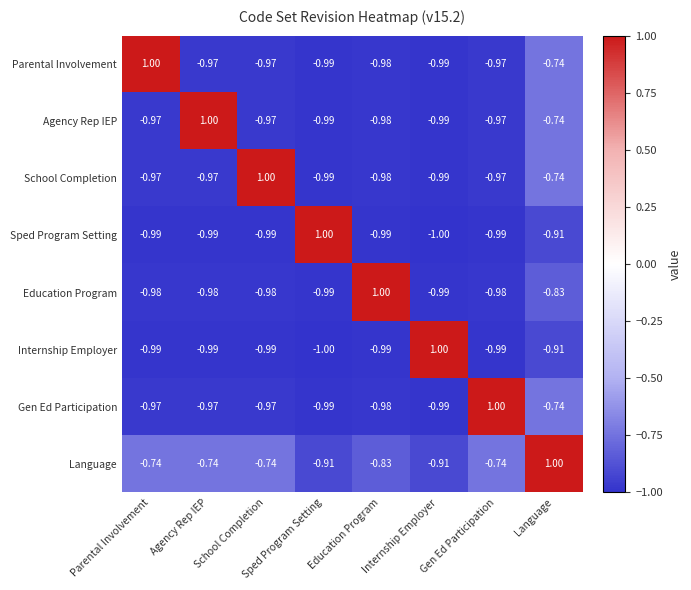

Which category has the highest value in the Language series?

Language